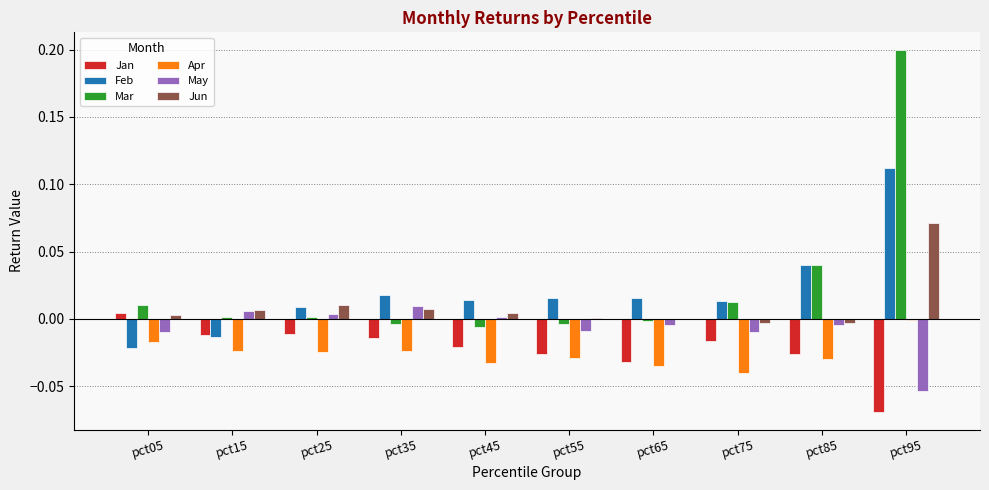

Which category has the highest value across all series?

pct95